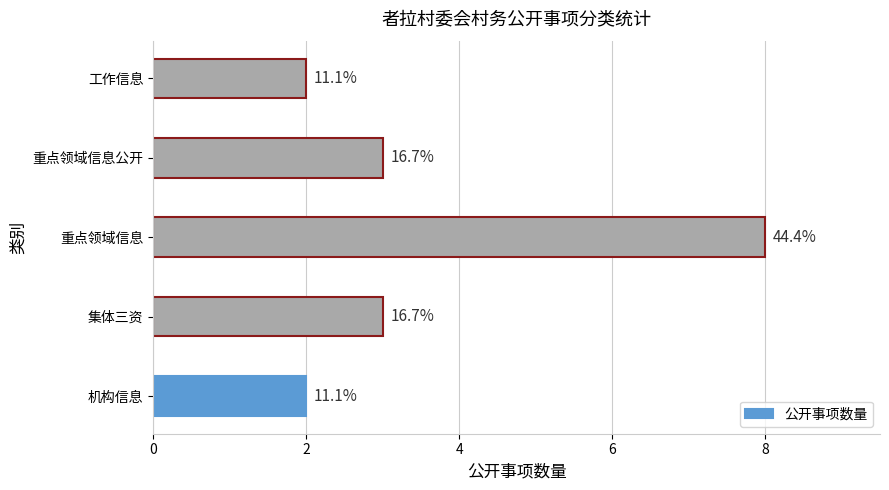

Are the bars horizontal?

Yes